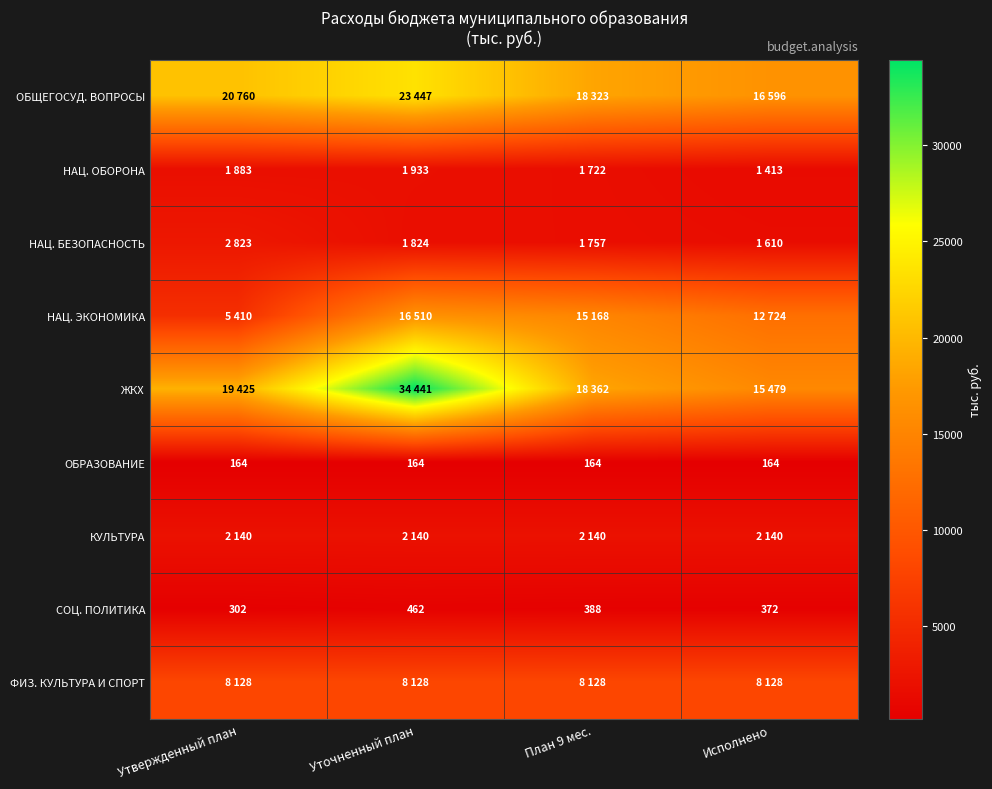

The СОЦ. ПОЛИТИКА series shows 107 at Утвержденный план. True or false?

False